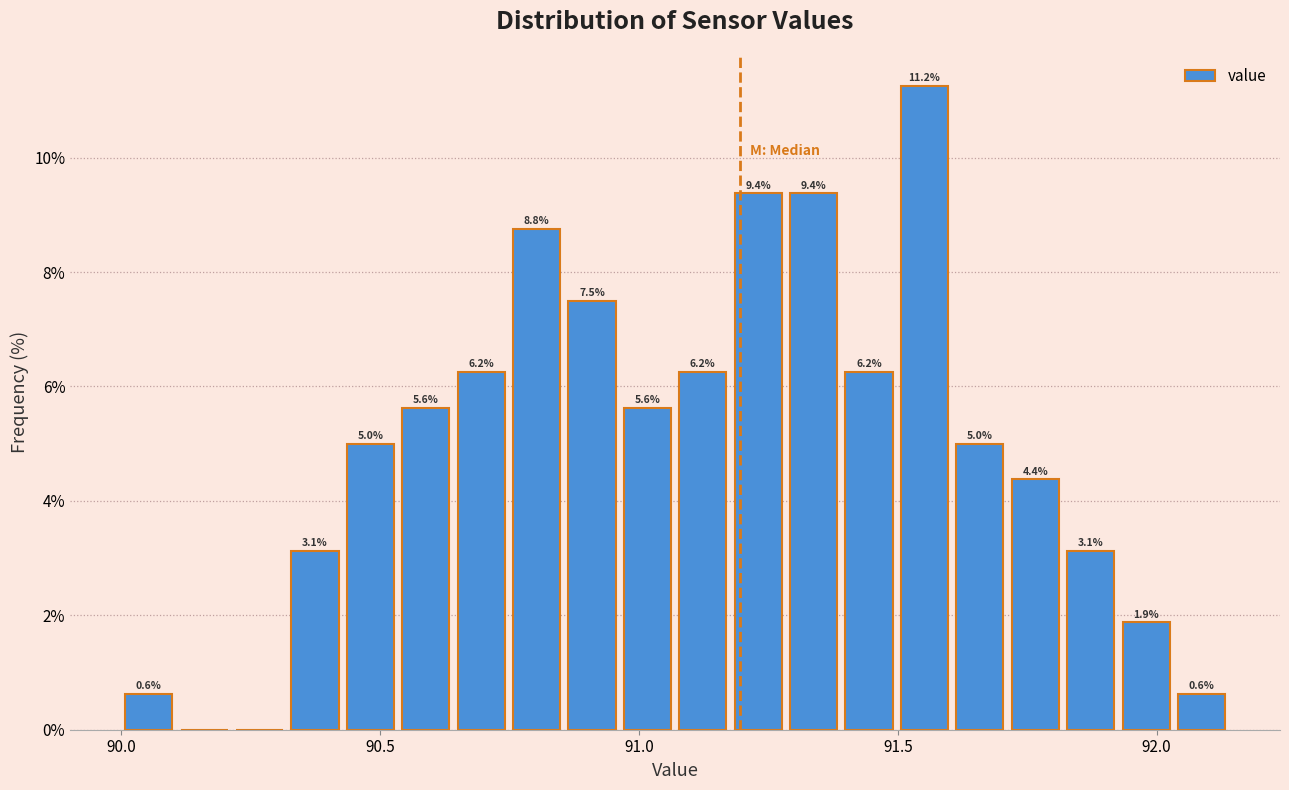

Read against the x-axis, roughly where is the centre of the tallest bar?

91.55